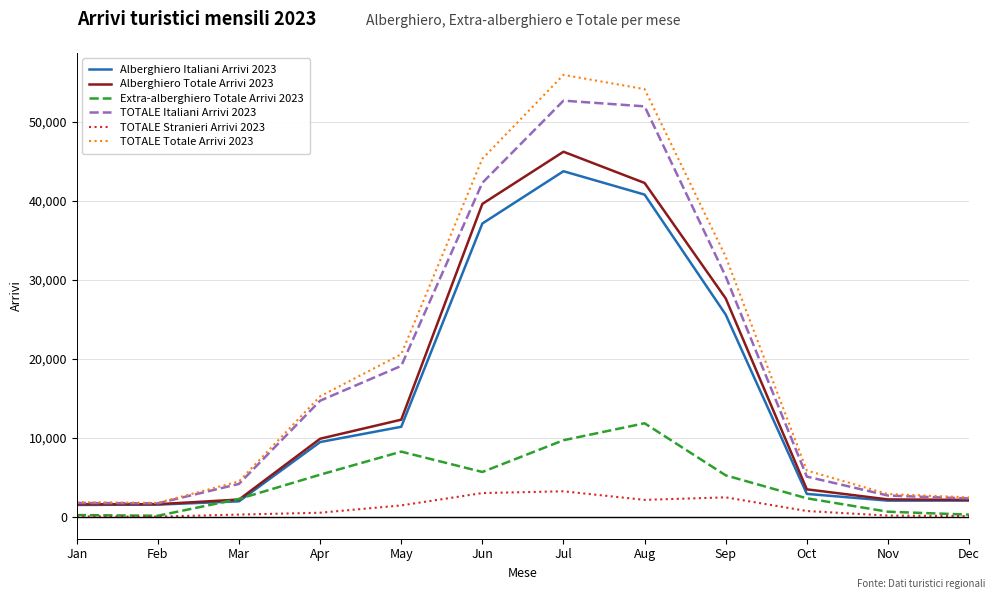

The TOTALE Totale Arrivi 2023 series shows 45324 at Jun. True or false?

True